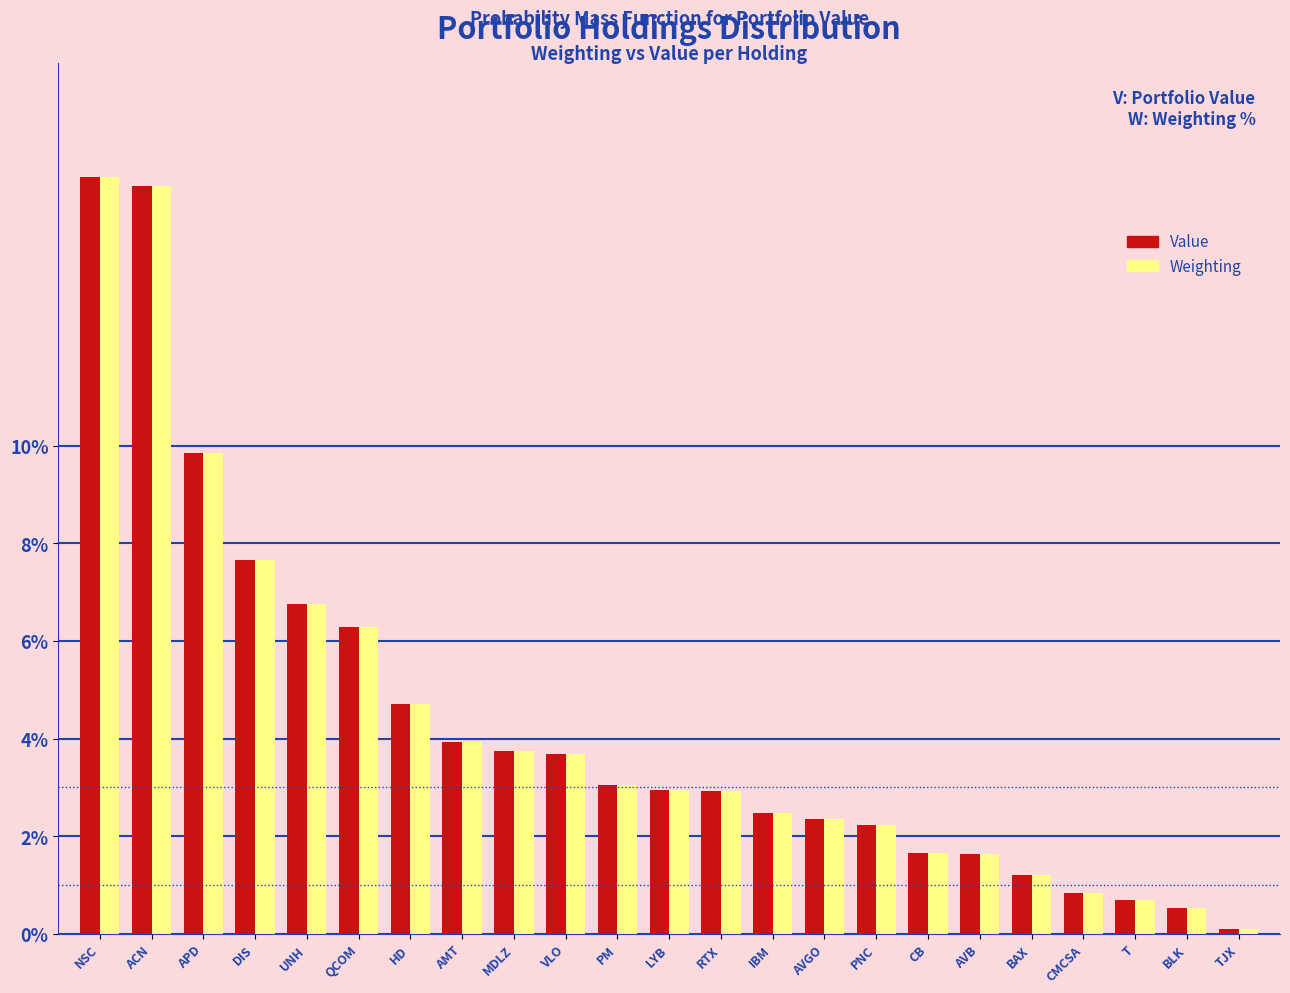

Which category has the lowest value across all series?

TJX